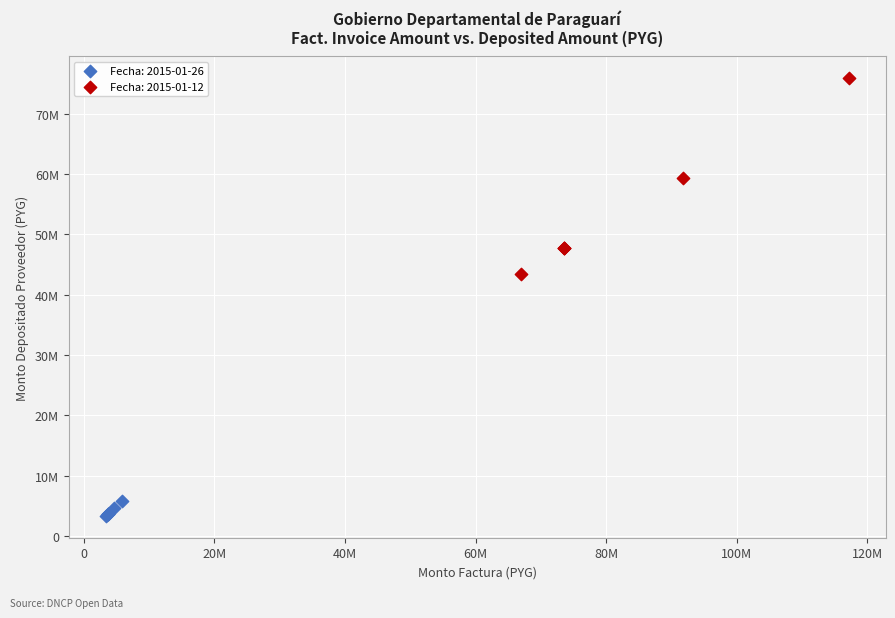

Which series reaches the minimum Y coordinate?

Fecha: 2015-01-26